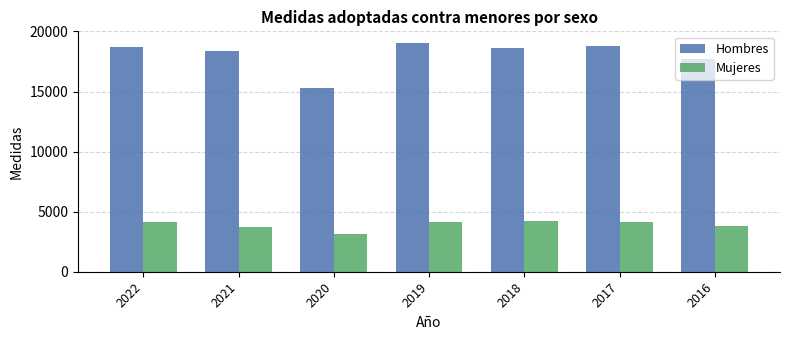

What is the value of the Hombres bar at the 3rd from the left?

15261